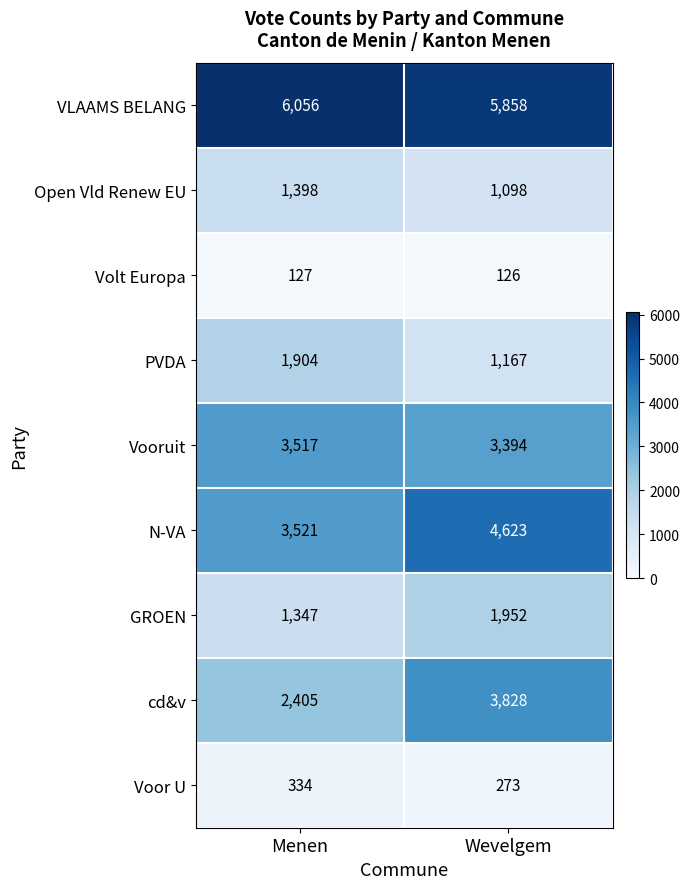

What is the average value of the Vooruit series?

3456